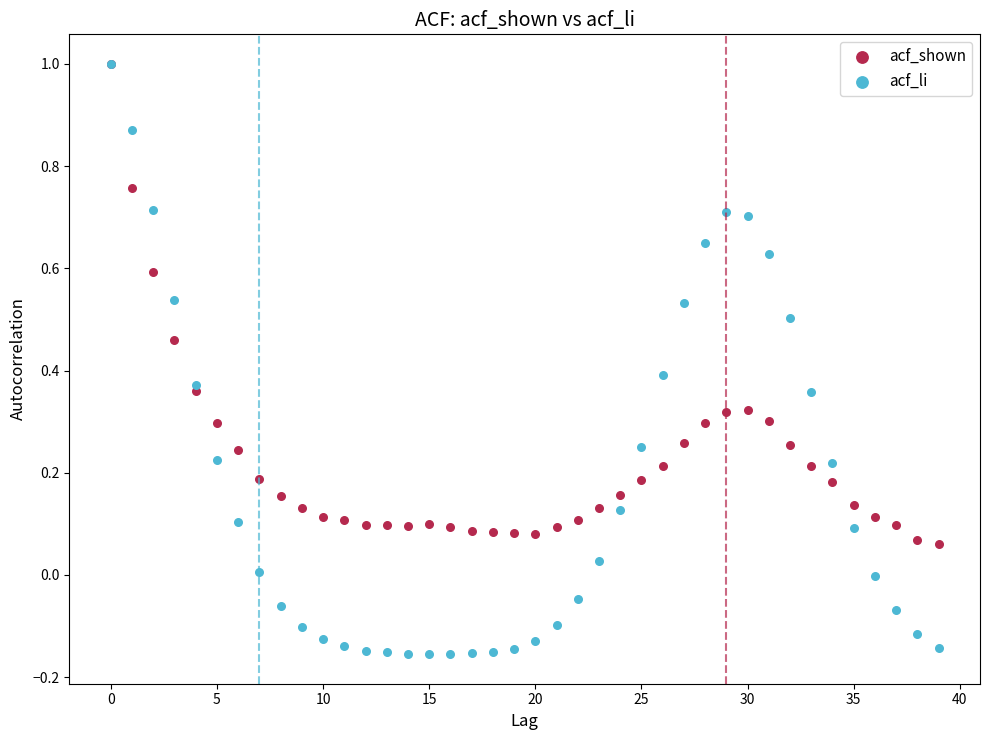

What are all the series names shown in the legend?

acf_shown, acf_li